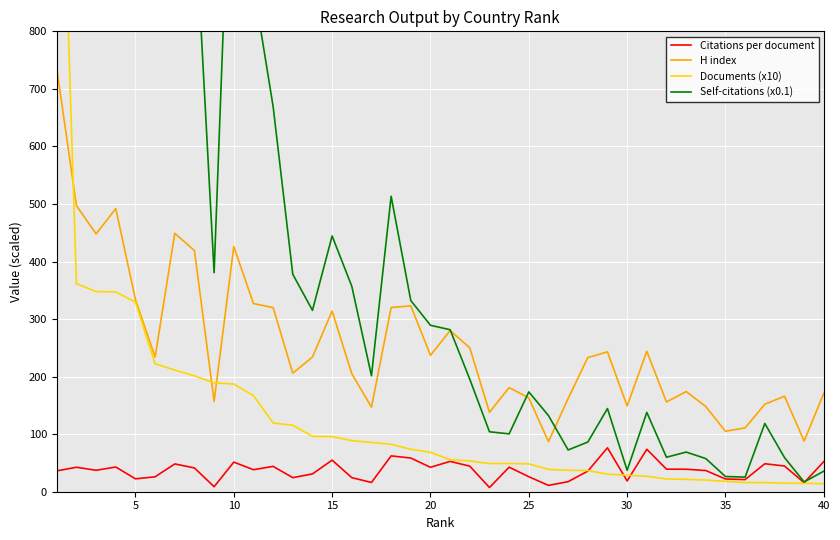

What is the highest value of the Citations per document series?

76.3